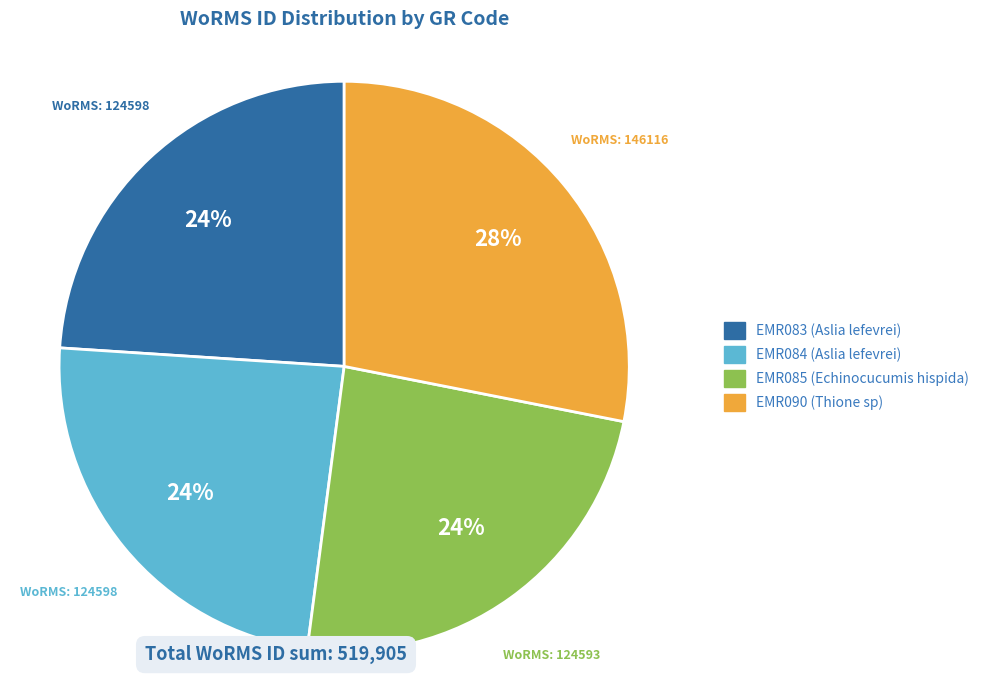

Does EMR083 (Aslia lefevrei) account for over 50% of the chart?

No